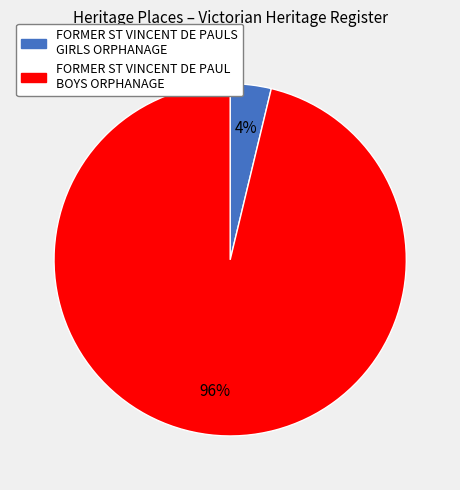

Is there a majority slice in this chart?

Yes